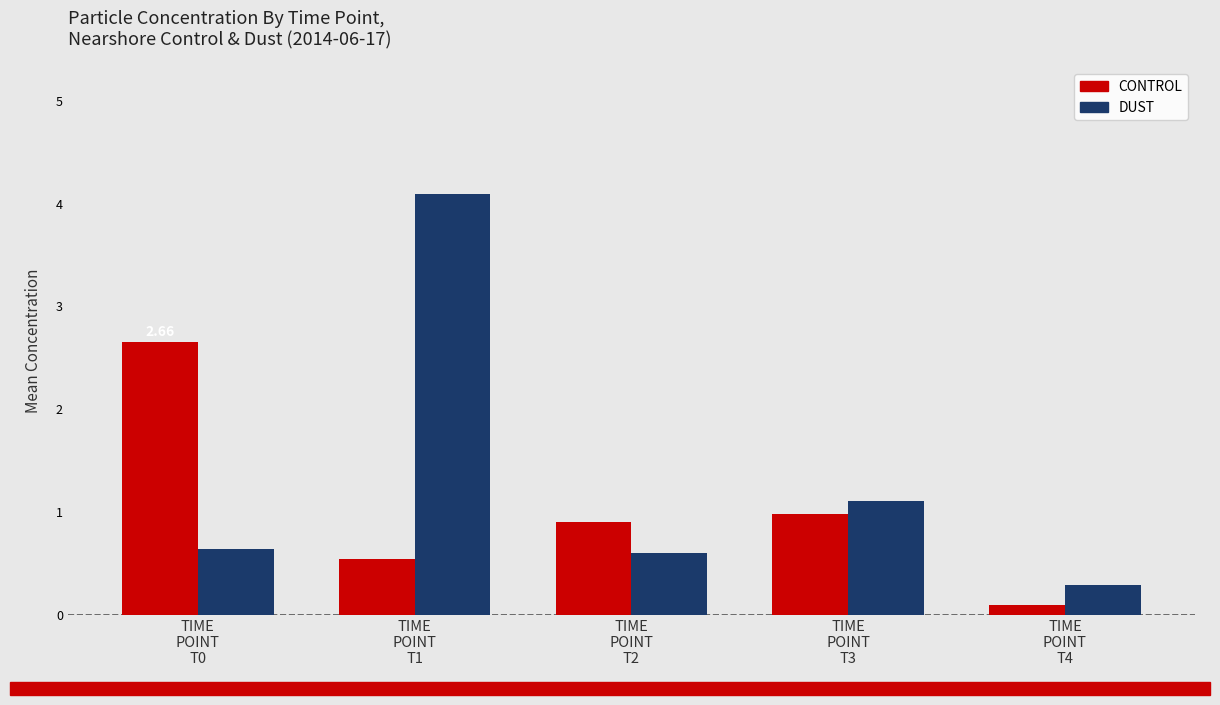

Does the chart contain any negative values?

No